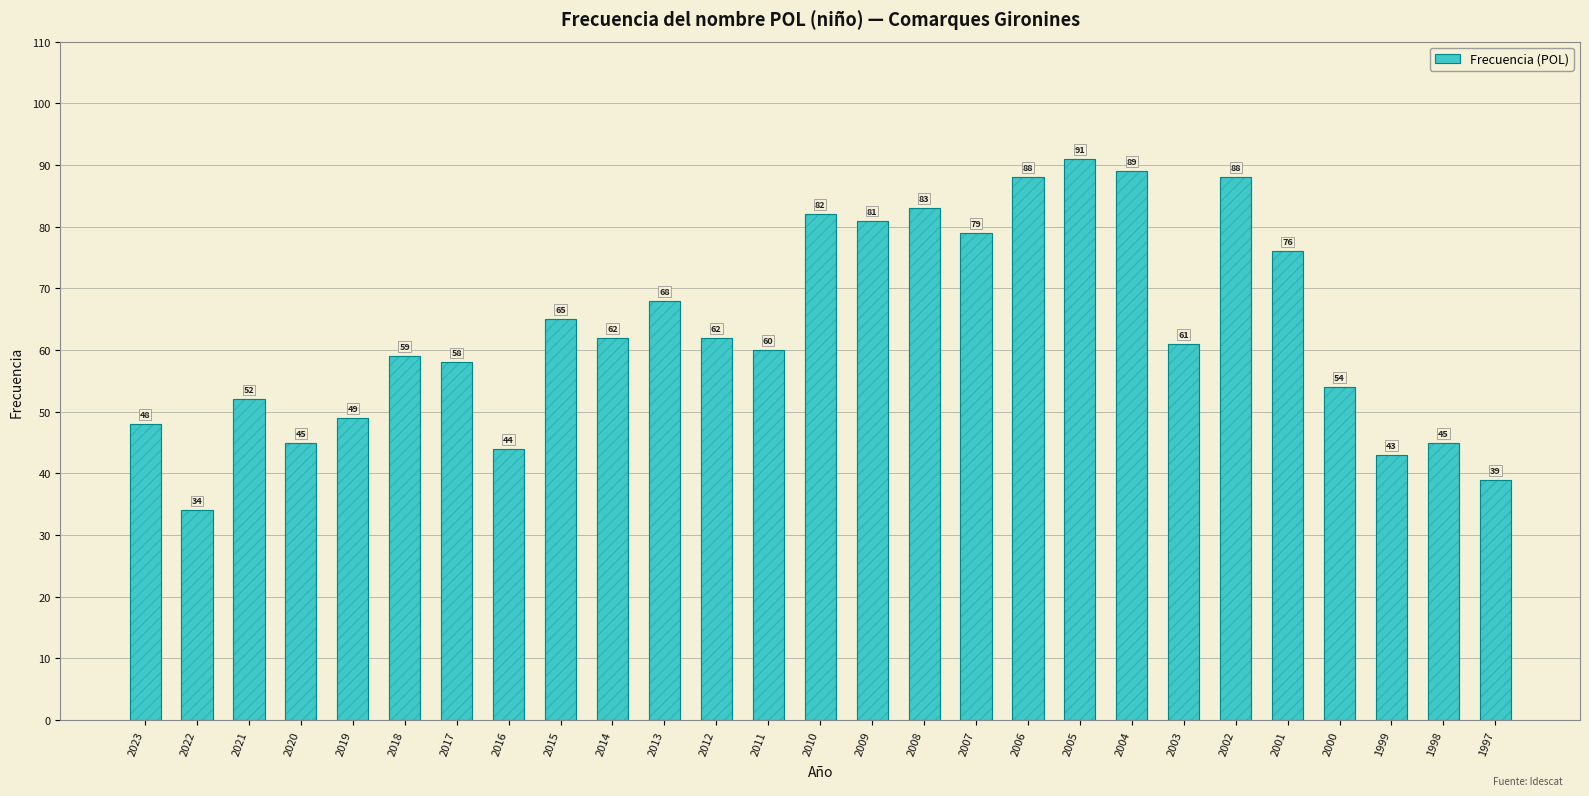

List the labels in order of value, smallest first.

2022, 1997, 1999, 2016, 2020, 1998, 2023, 2019, 2021, 2000, 2017, 2018, 2011, 2003, 2014, 2012, 2015, 2013, 2001, 2007, 2009, 2010, 2008, 2006, 2002, 2004, 2005